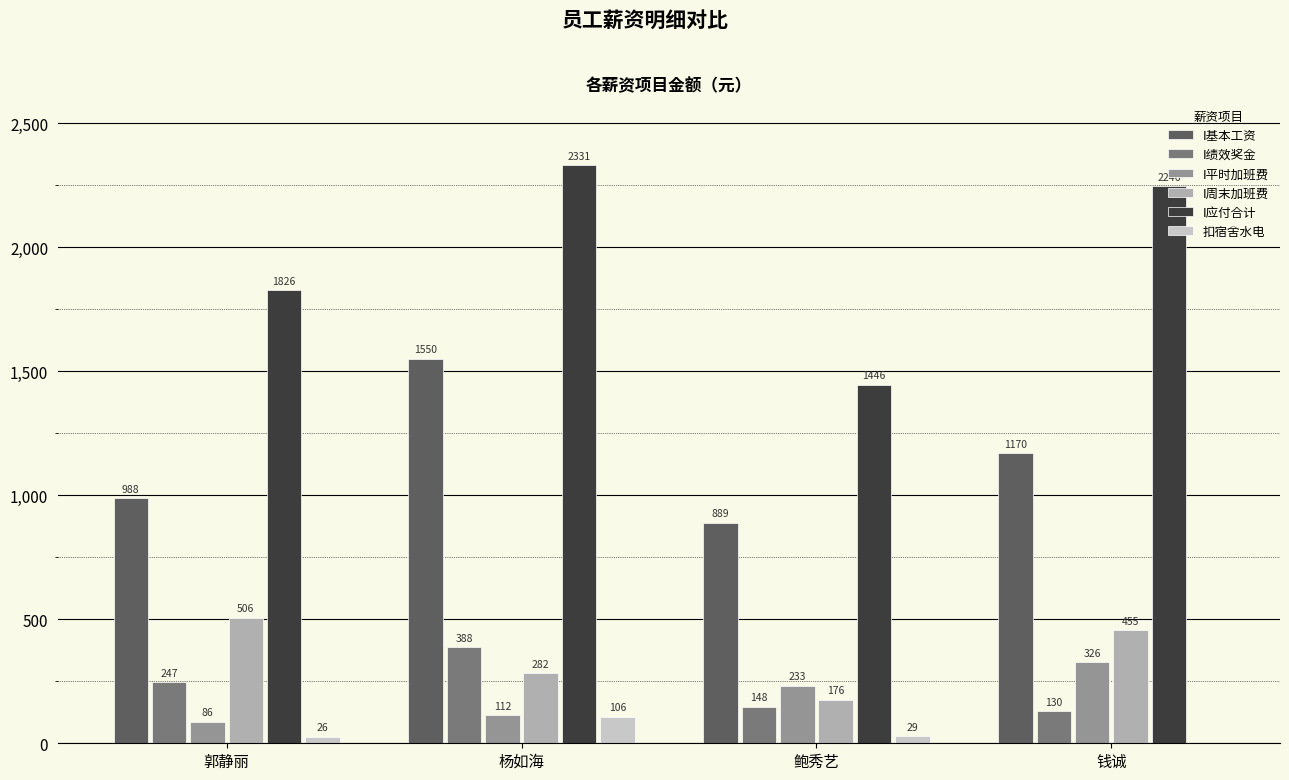

True or false: I周末加班费 has a value of 239.3 at 钱诚.

False